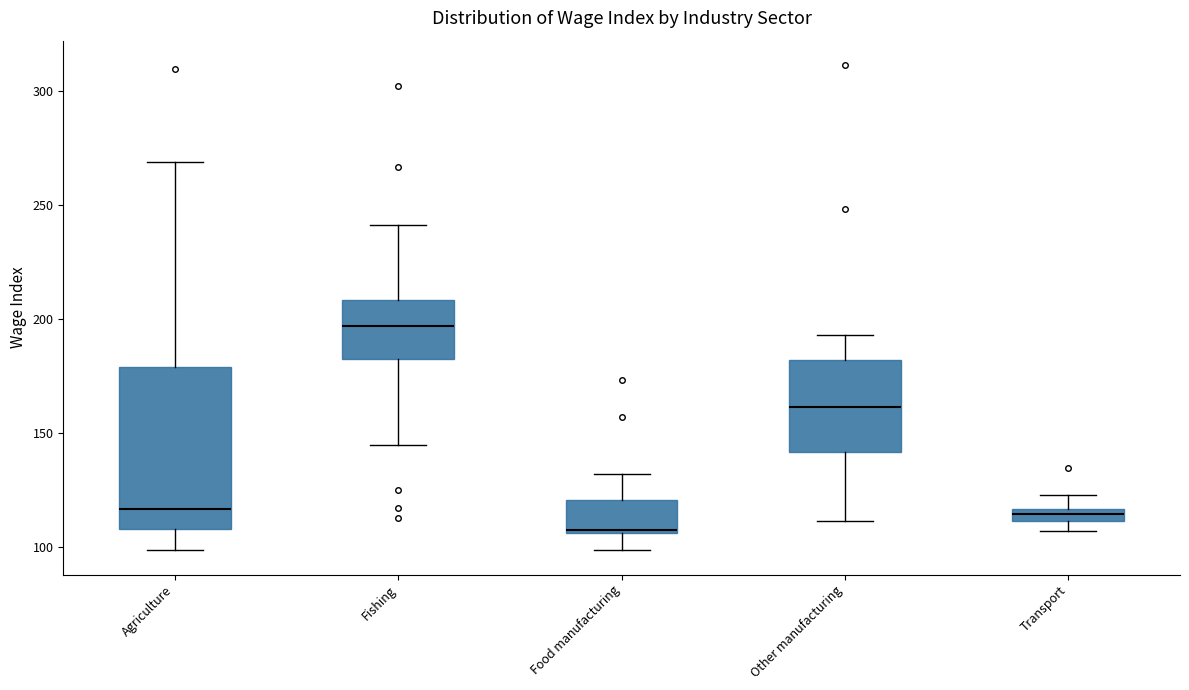

Where does the upper whisker of the box for Food manufacturing end on the y-axis? The values are not printed on the chart, so give them approximately, as read against the axis.

130